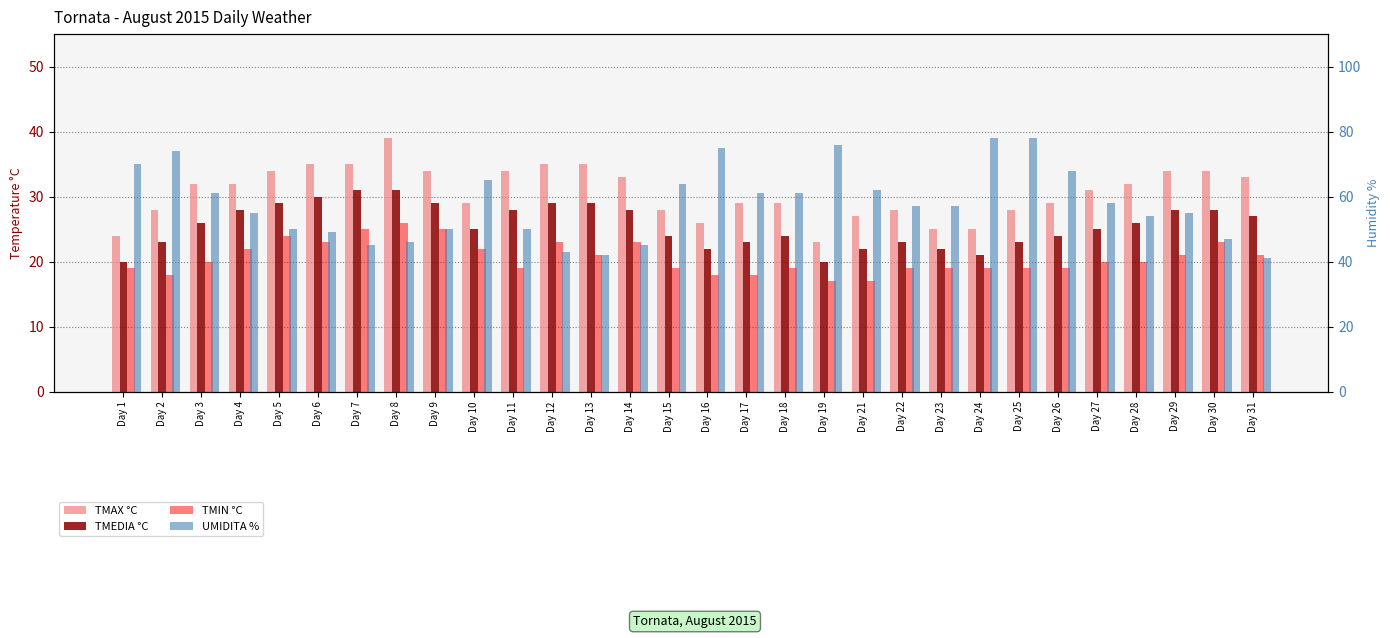

What is the lowest value of the TMEDIA °C series?

20